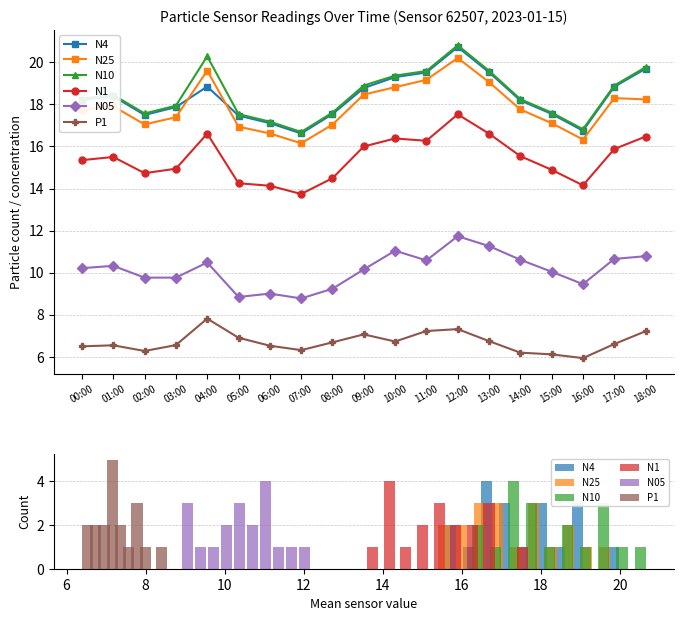

Is it true that N4 equals 2 at 20?

False